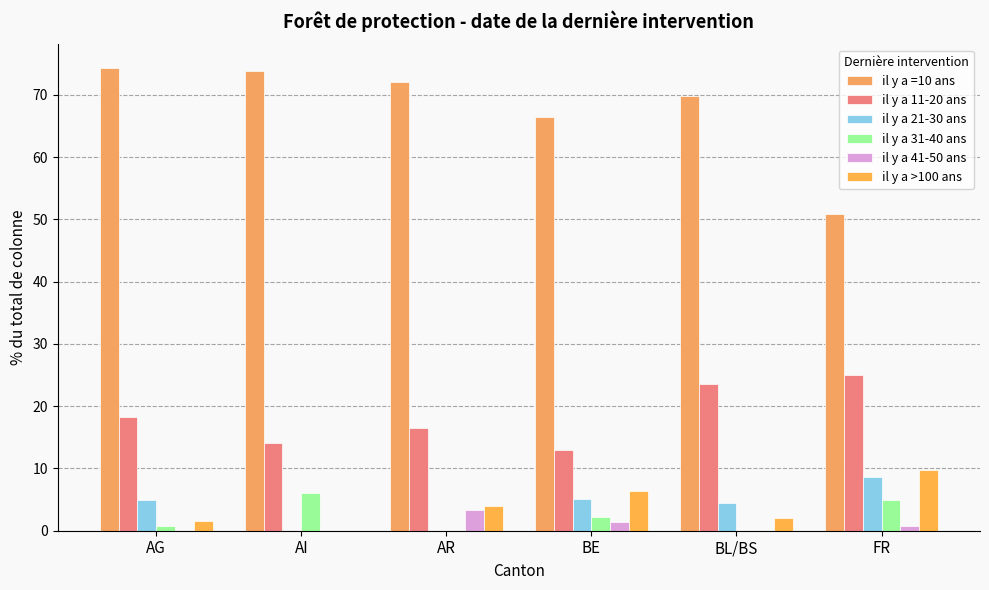

What is the highest value of the il y a 41-50 ans series?

3.4